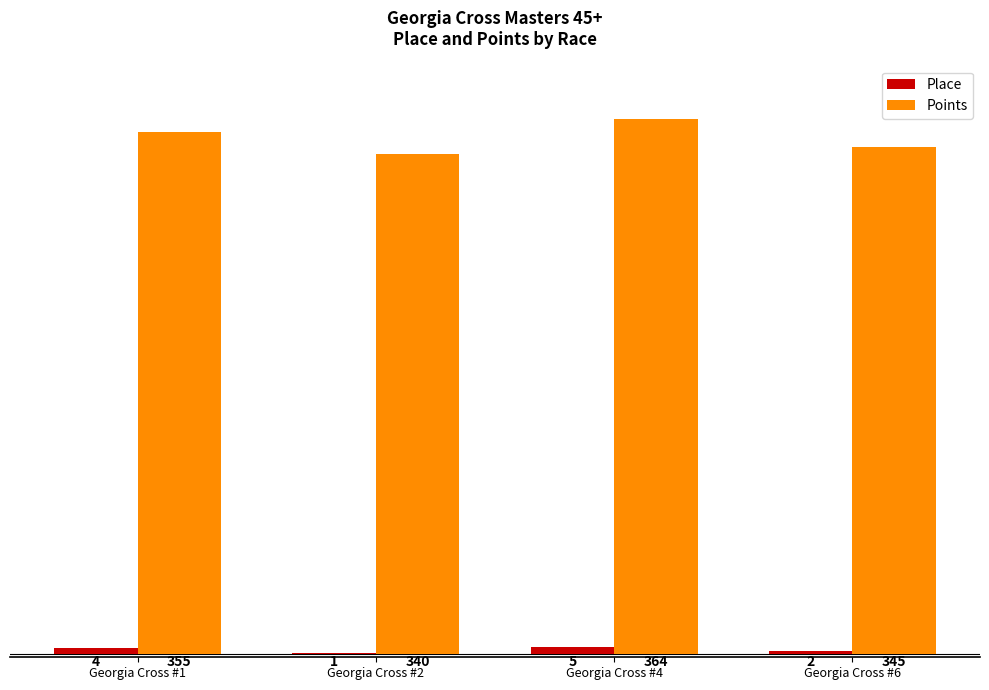

What are all the series names shown in the legend?

Place, Points